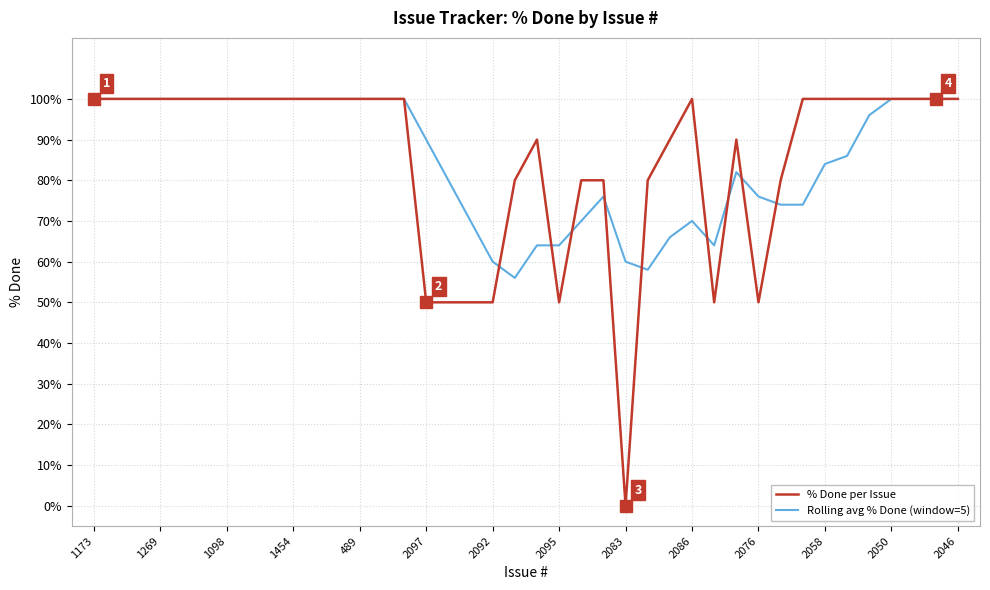

What are all the series names shown in the legend?

% Done per Issue, Rolling avg % Done (window=5)